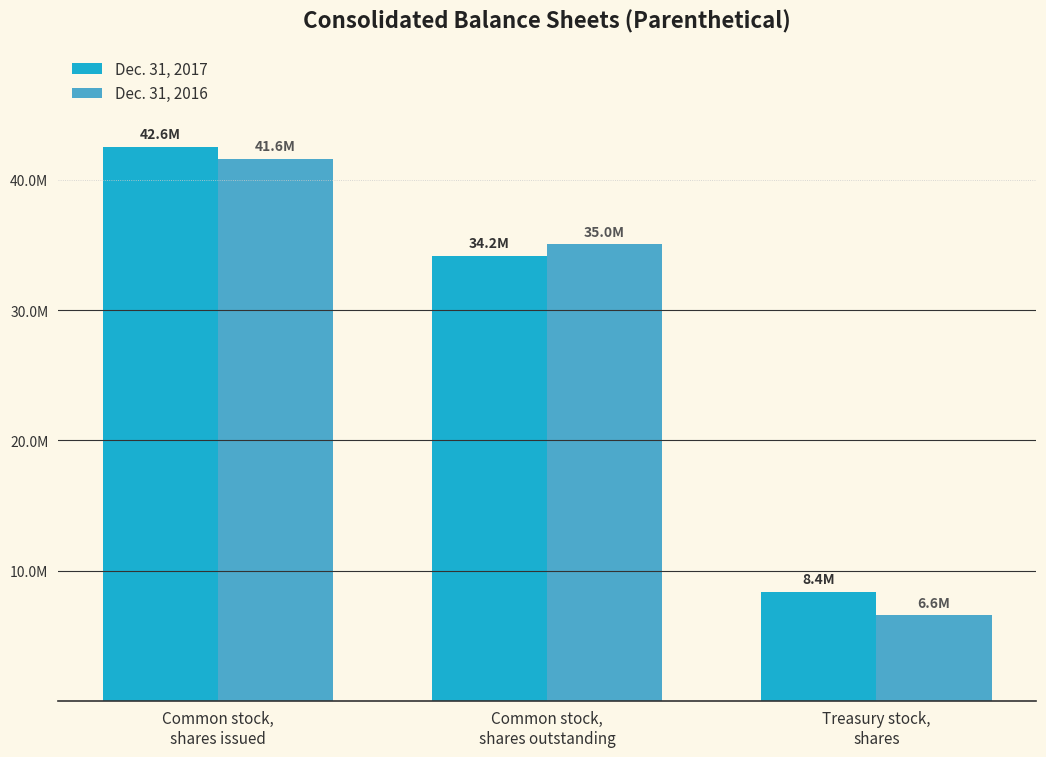

Which series has the widest spread of values?

Dec. 31, 2016